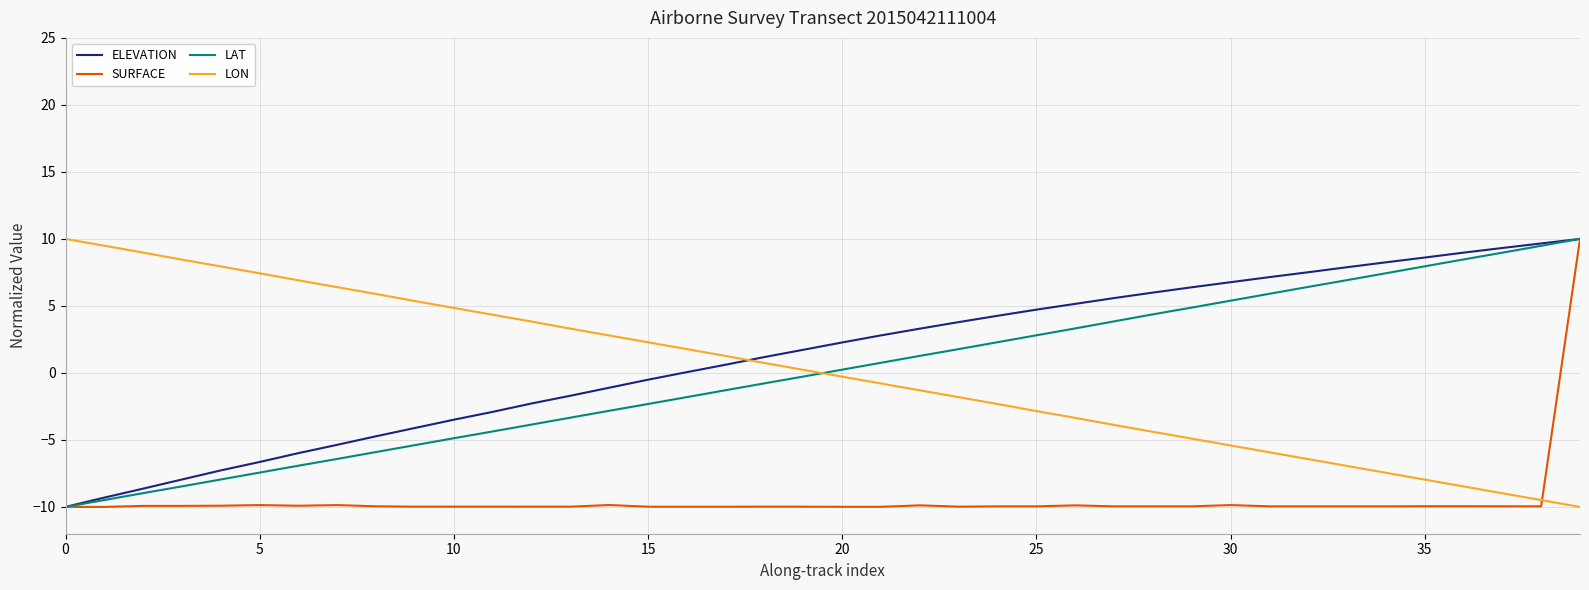

What is the minimum value shown in the chart?

-10.0